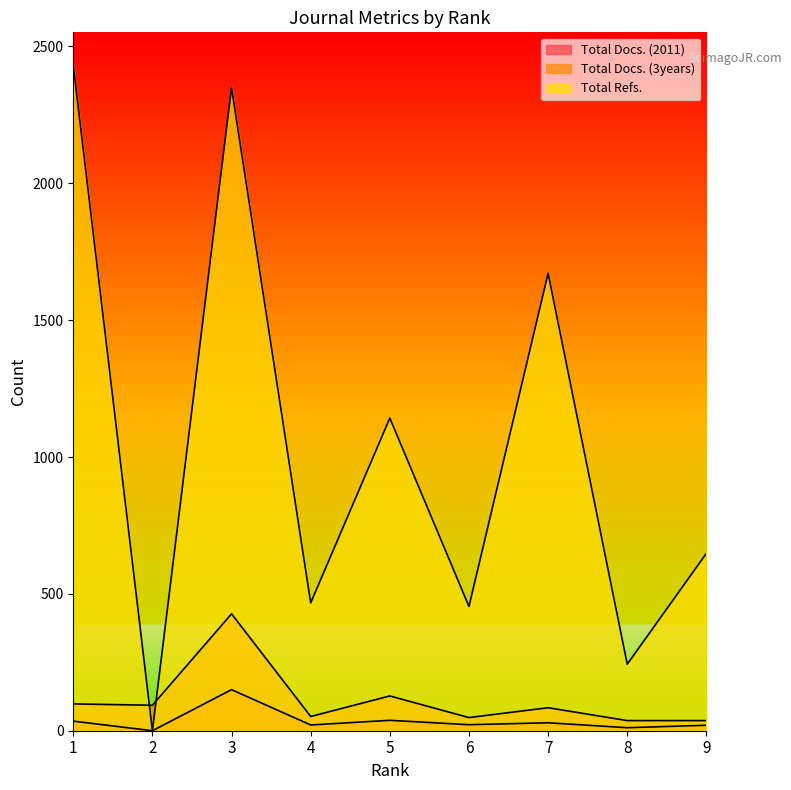

What value does the Total Refs. series have at 5, to the nearest 50?

1150